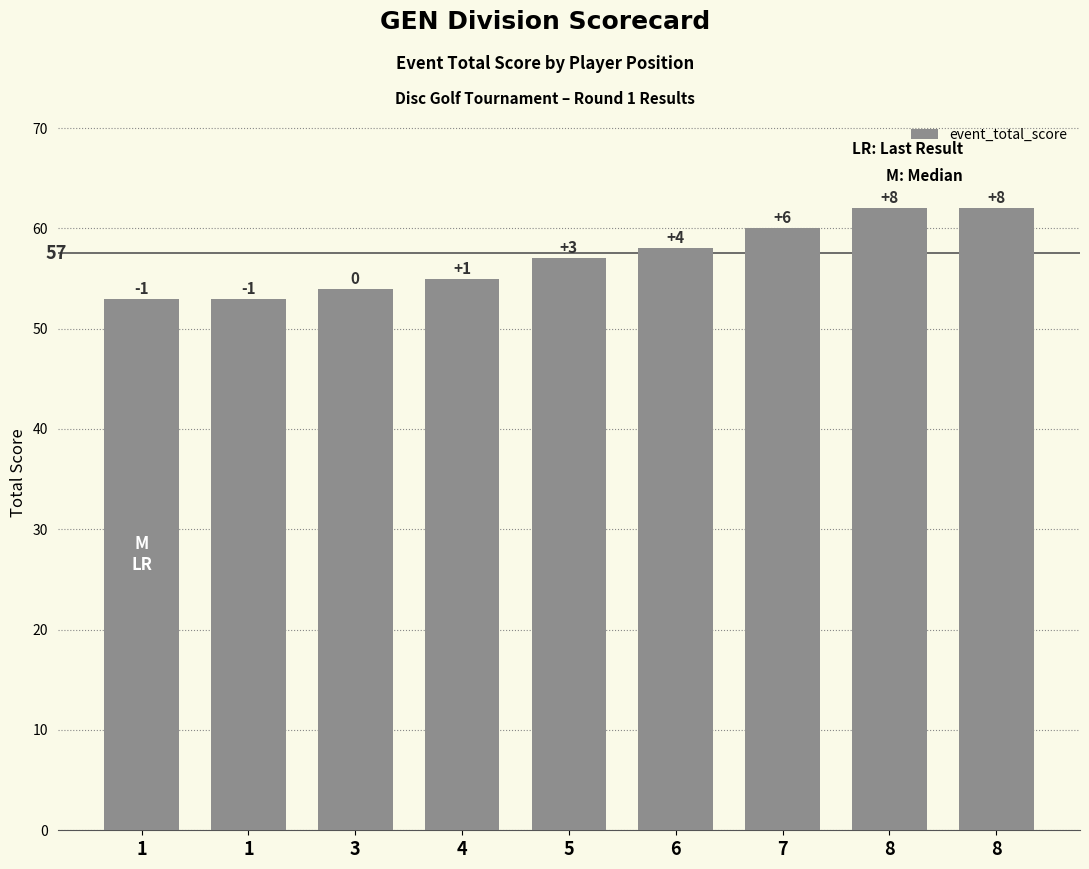

Reading left to right, extract all data points from this chart.

1=53	1=53	3=54	4=55	5=57	6=58	7=60	8=62	8=62